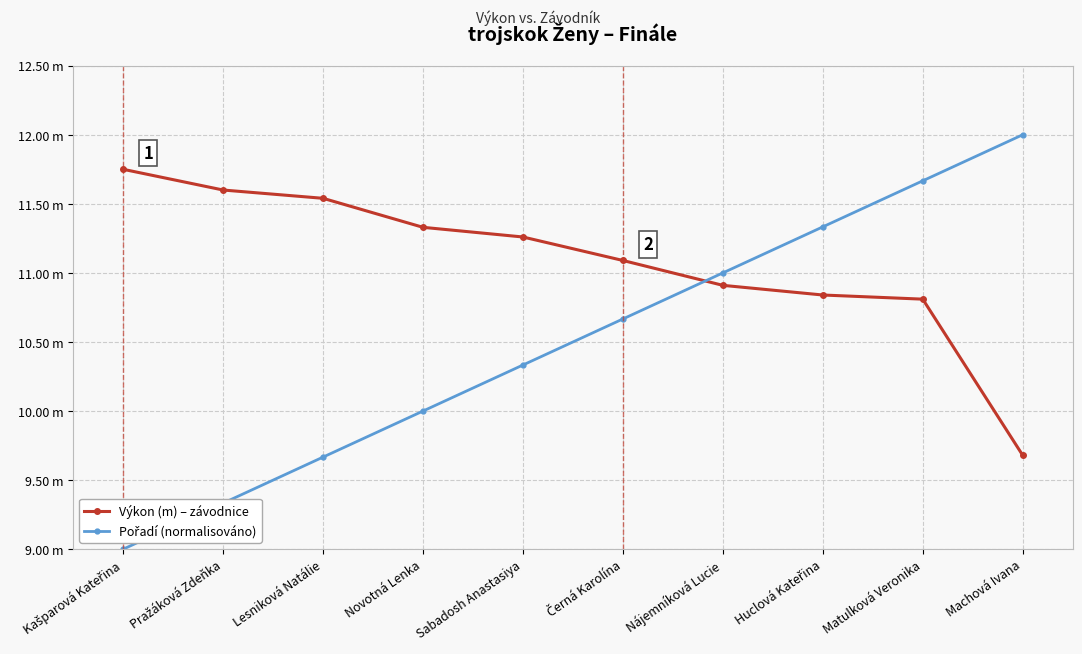

Rank the categories by Pořadí (normalisováno) value from highest to lowest.

Machová Ivana, Matulková Veronika, Huclová Kateřina, Nájemníková Lucie, Černá Karolína, Sabadosh Anastasiya, Novotná Lenka, Lesniková Natálie, Pražáková Zdeňka, Kašparová Kateřina